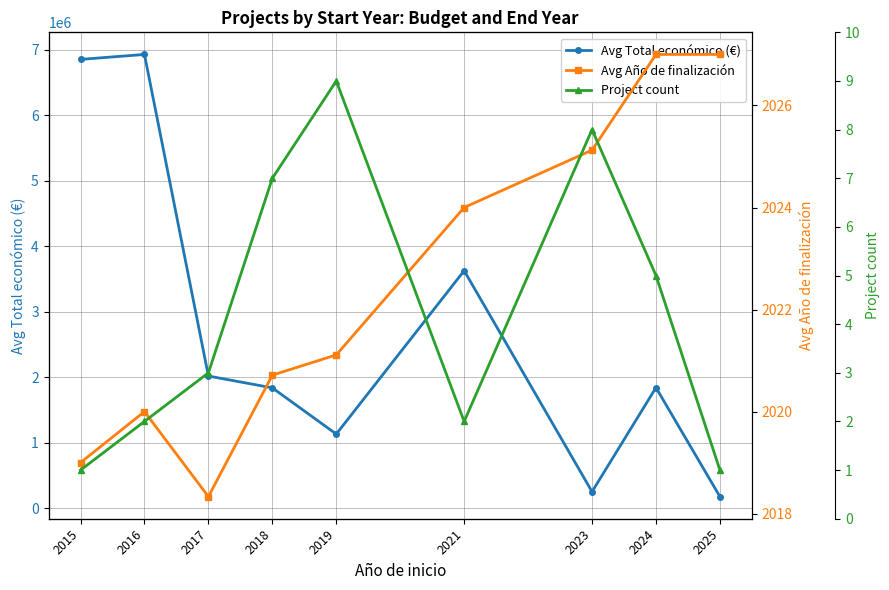

At which category does Avg Total económico (€) reach its first local valley?

2019